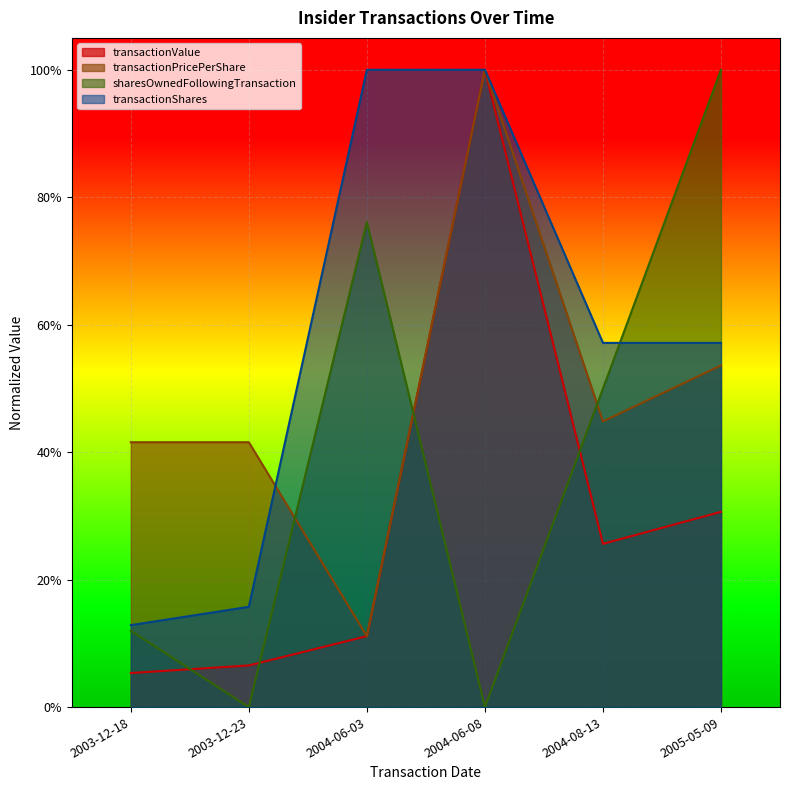

Reading left to right, extract all data points from this chart.

transactionValue: 0.1	0.1	0.1	1.0	0.3	0.3
transactionPricePerShare: 0.4	0.4	0.1	1.0	0.4	0.5
sharesOwnedFollowingTransaction: 0.1	0.0	0.8	0.0	0.5	1.0
transactionShares: 0.1	0.2	1.0	1.0	0.6	0.6